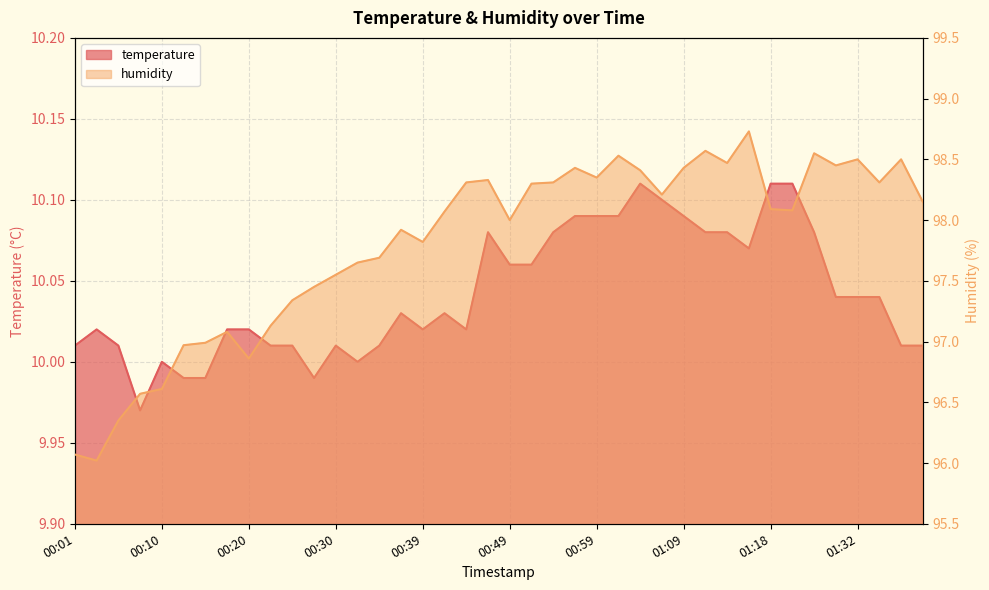

True or false: temperature has a value of 10.1 at 01:16.

True